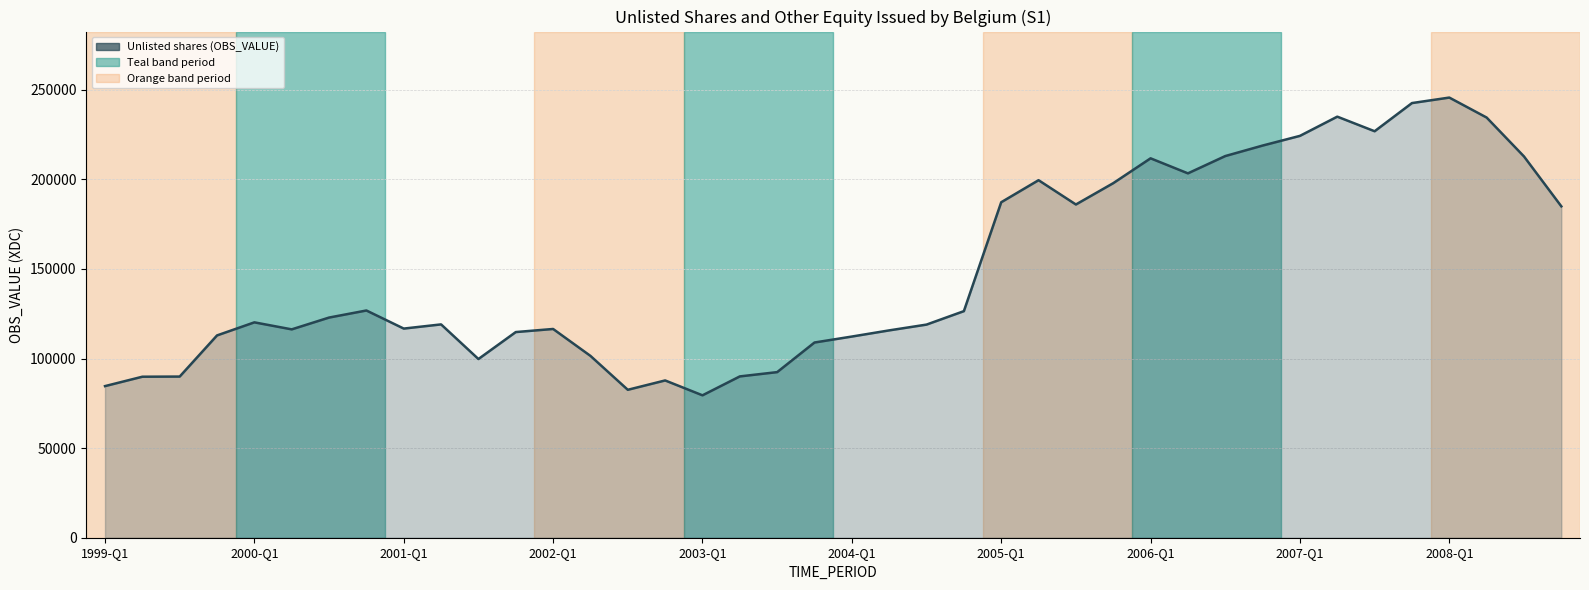

What is the maximum value shown in the chart?

245635.5